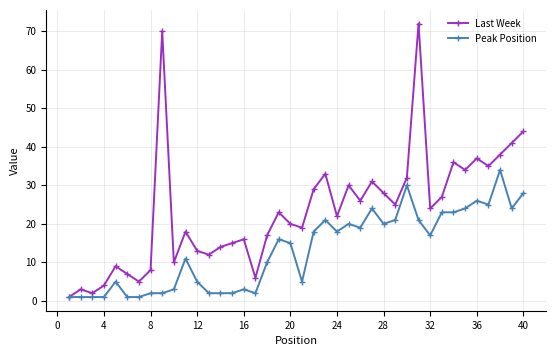

Rank the series by their maximum value, from highest to lowest.

Last Week, Peak Position